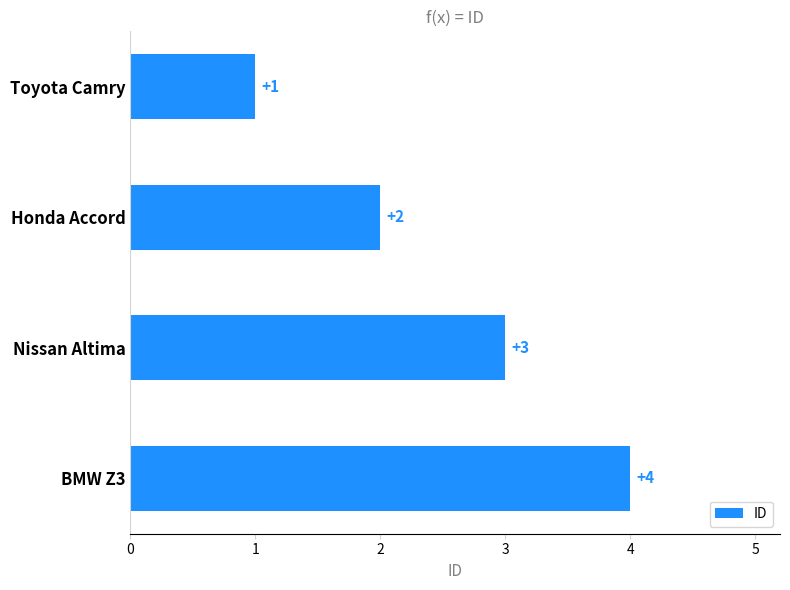

What is the change in value from Toyota Camry to Honda Accord?

+1